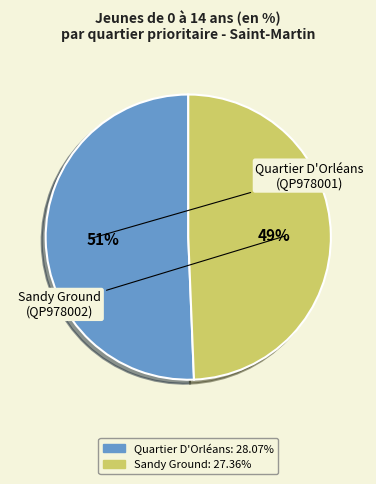

Does any single category account for the majority?

Yes